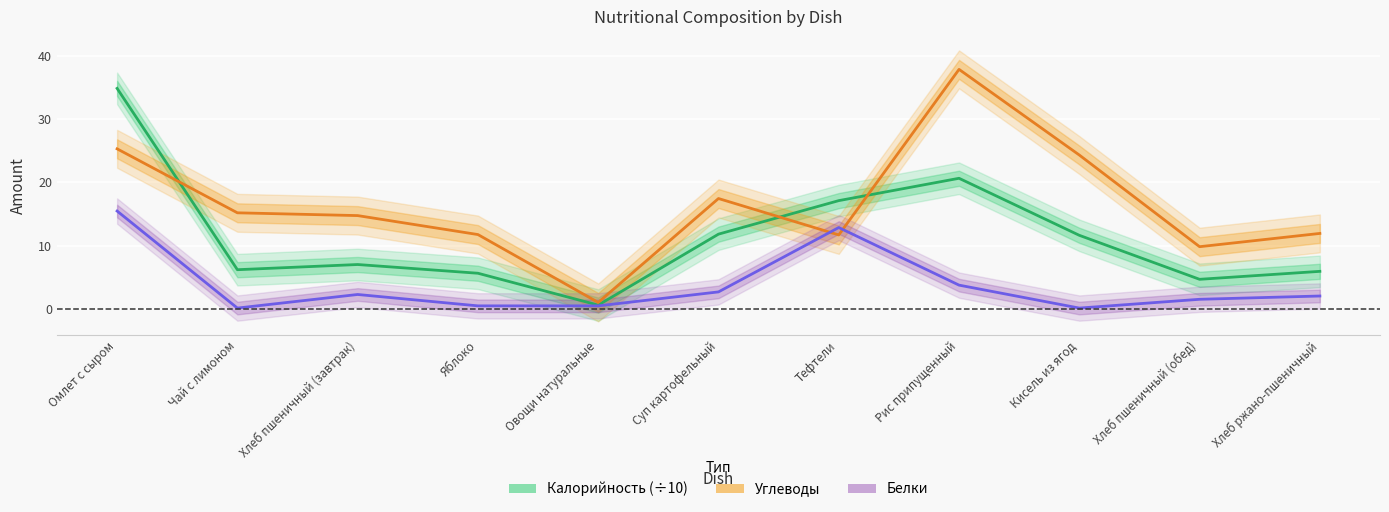

What is the average value of the Калорийность (÷10) series?

11.5